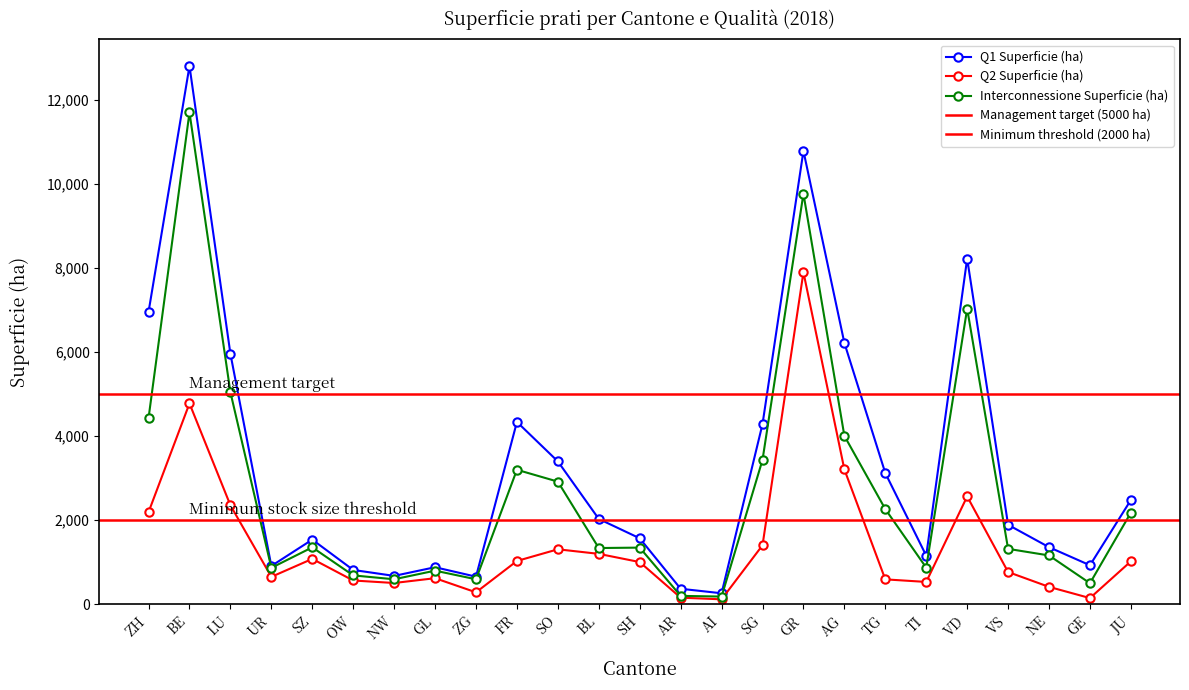

What is the value of the Q2 Superficie (ha) point at the 14th from the left?

151.7